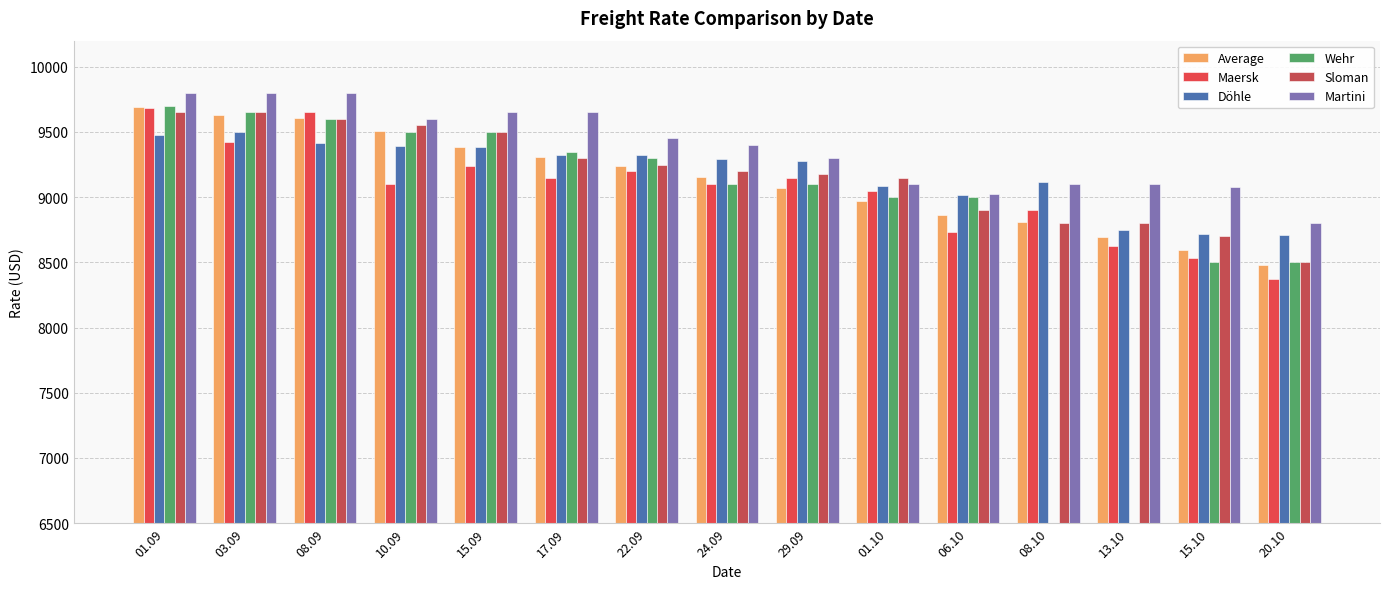

The Wehr series shows 16542.3 at 17.09. True or false?

False